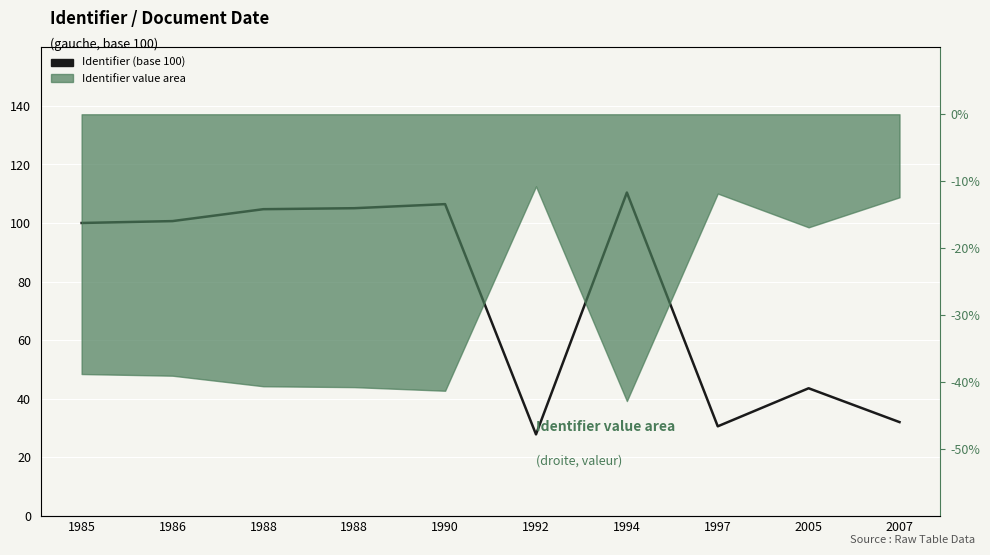

Rank the categories by value from highest to lowest.

1994, 1990, 1988, 1988, 1986, 1985, 2005, 2007, 1997, 1992